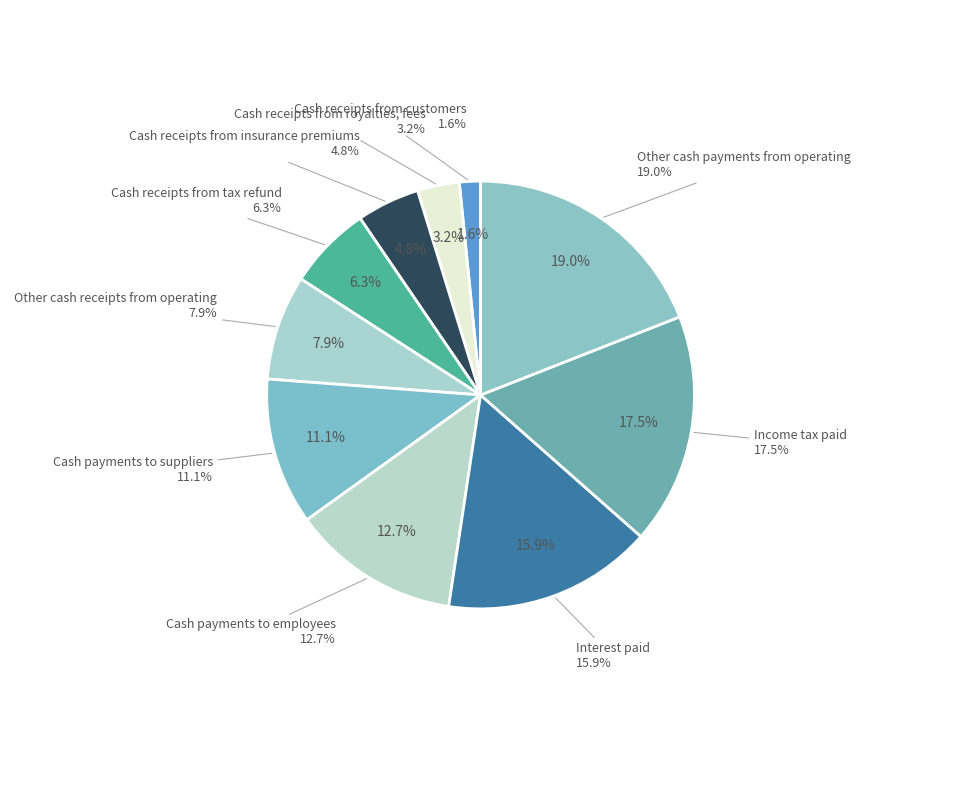

Which slice is the largest?

Other cash payments from operating